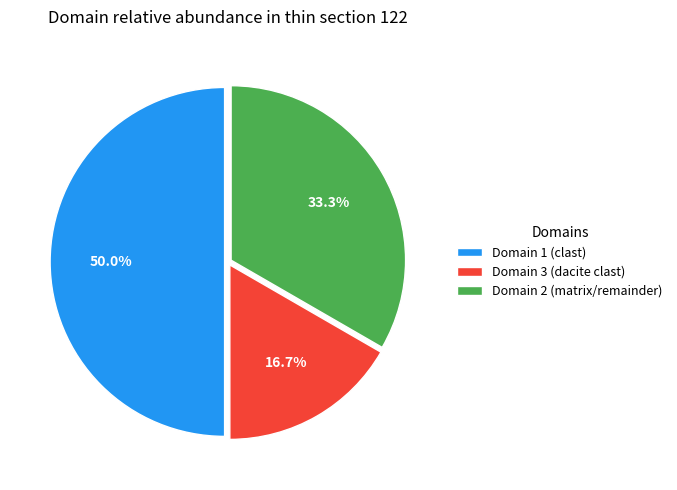

To the nearest percent, what is the difference between the Domain 1 (clast) and Domain 3 (dacite clast) slice percentages?

33%